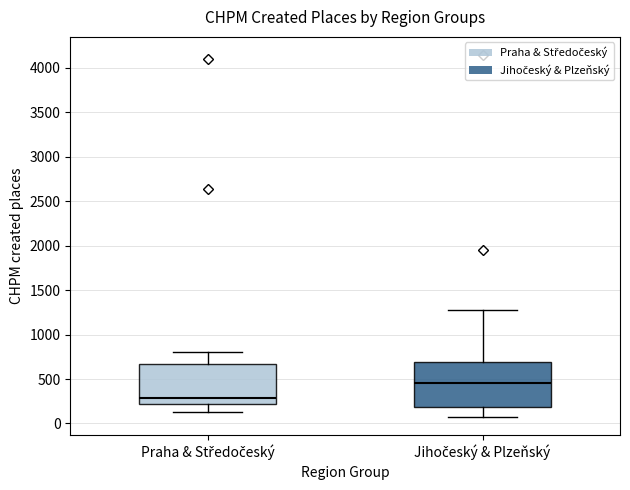

Which box's median line is the lowest?

Praha & Středočeský